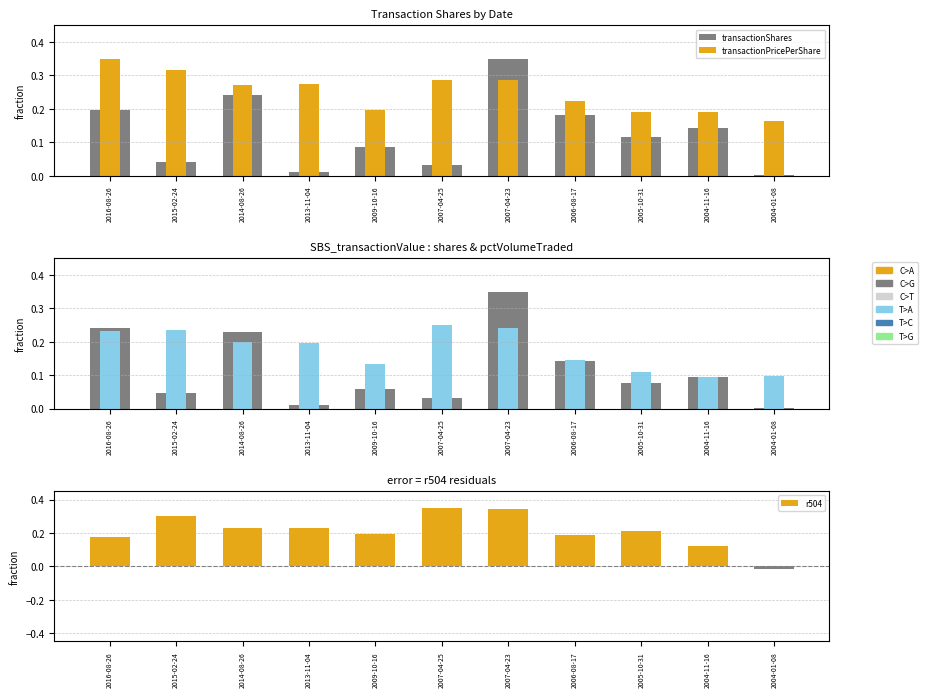

What is the sum of the transactionShares values at 2005-10-31 and 2009-10-16?

0.2